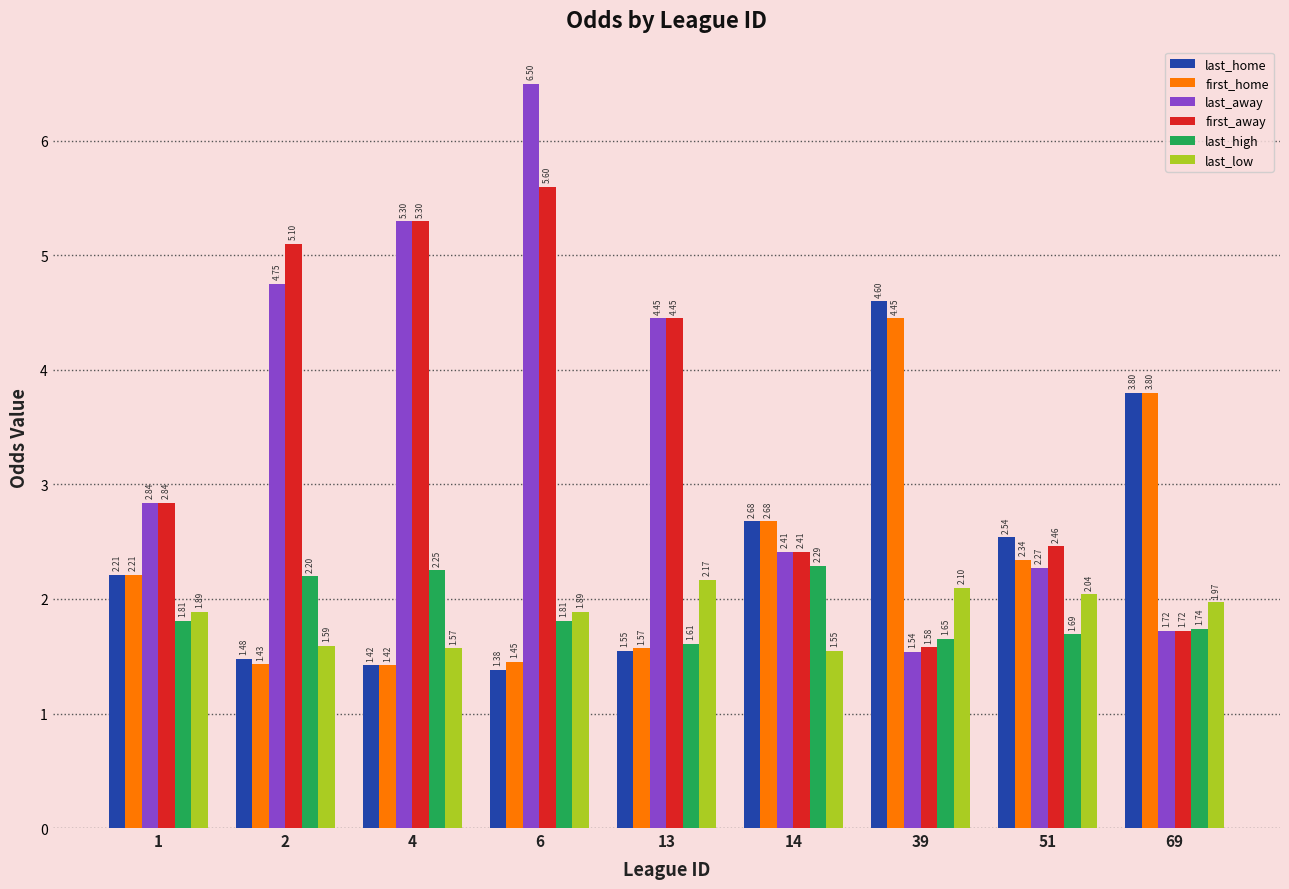

At which label is last_away closest to 4?

13